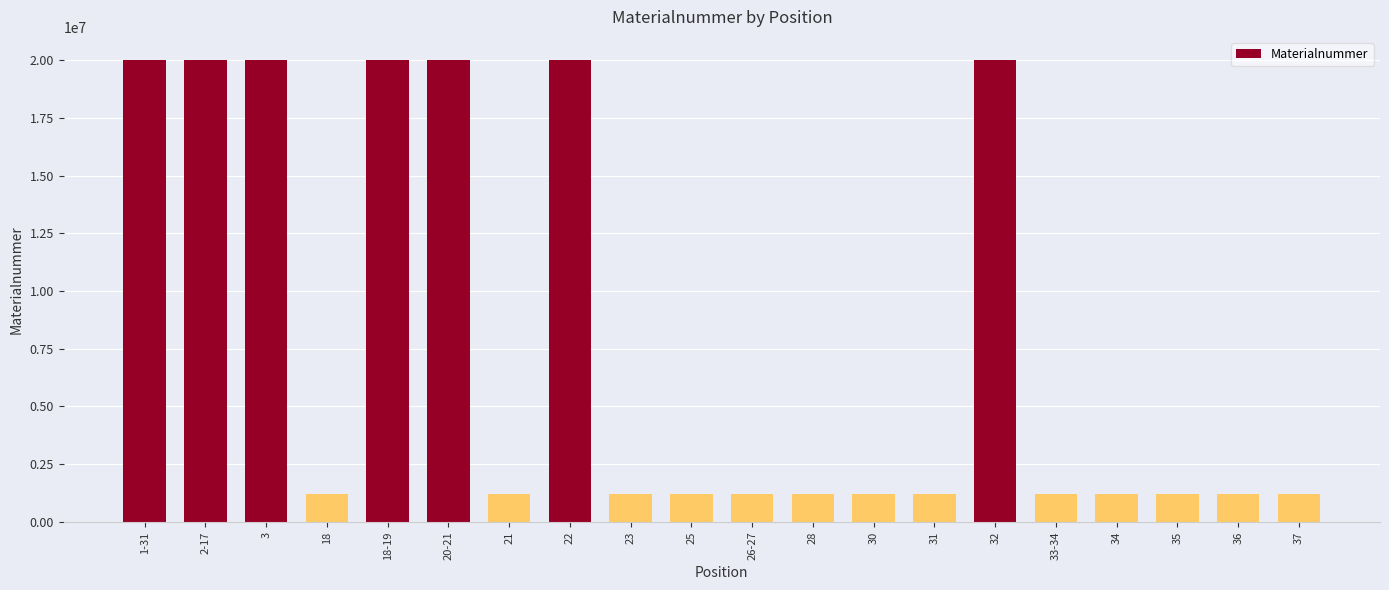

What is the change in value from 1-31 to 37?

-18780634